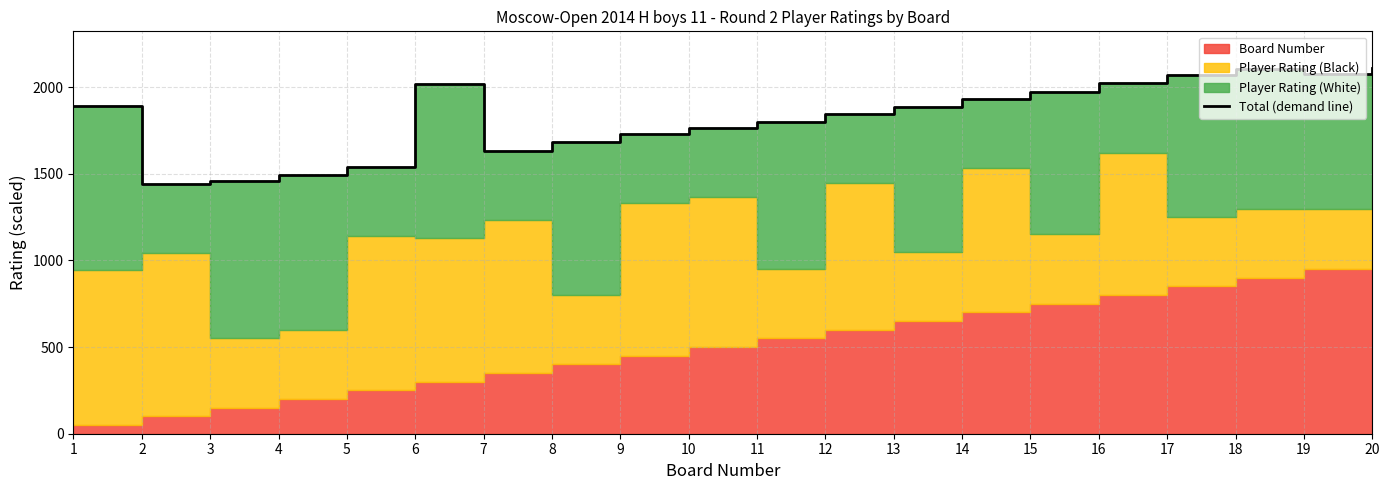

The value at 9 is 2271.4. True or false?

False